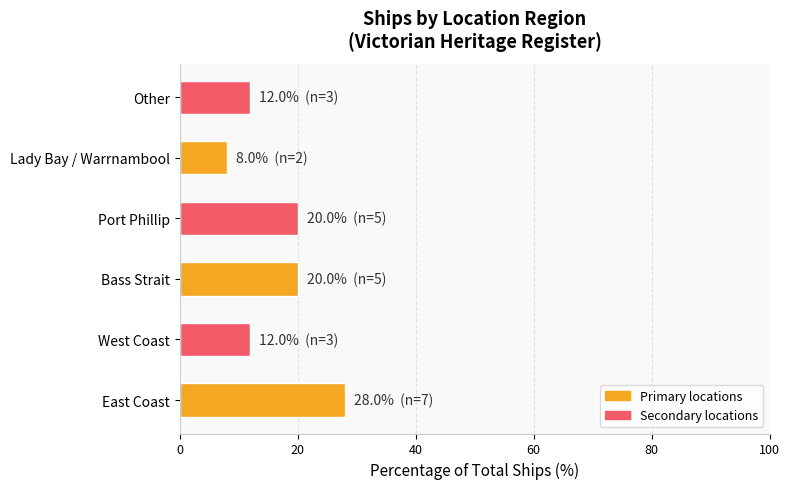

How many bars are there in total?

6